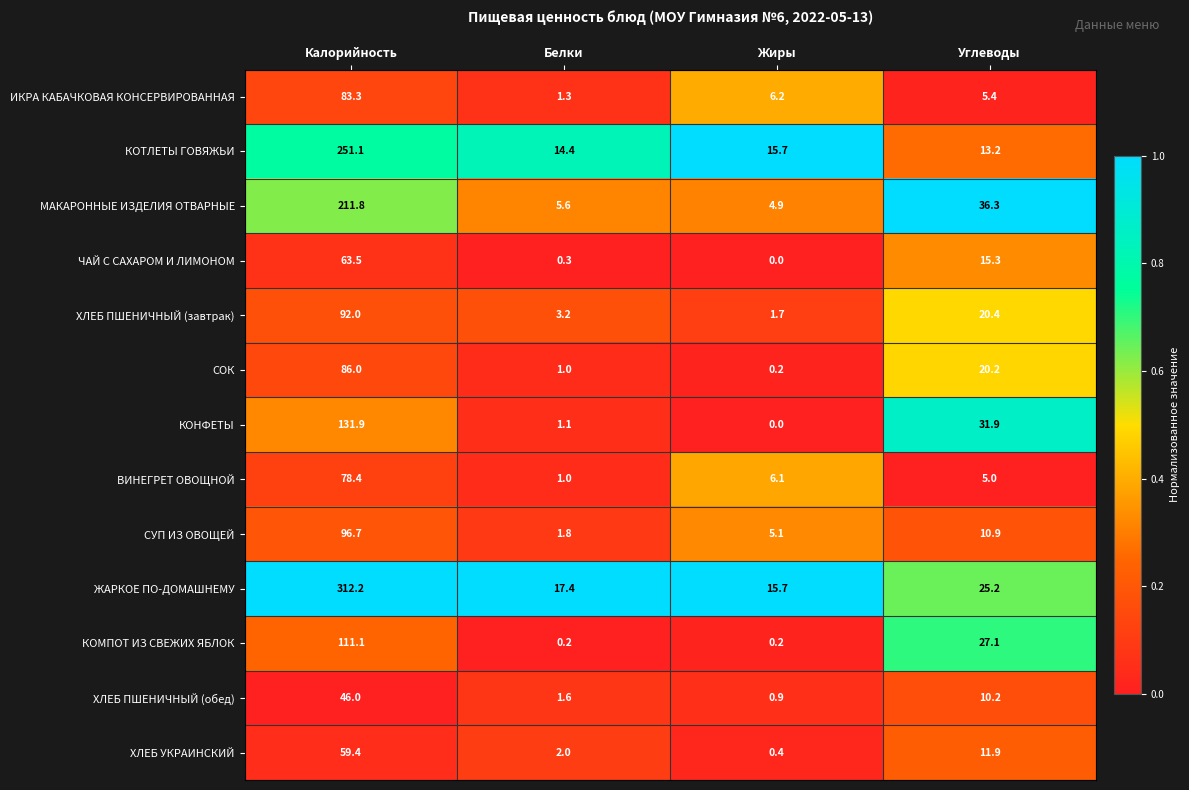

Which label corresponds to the largest value in the chart?

Калорийность